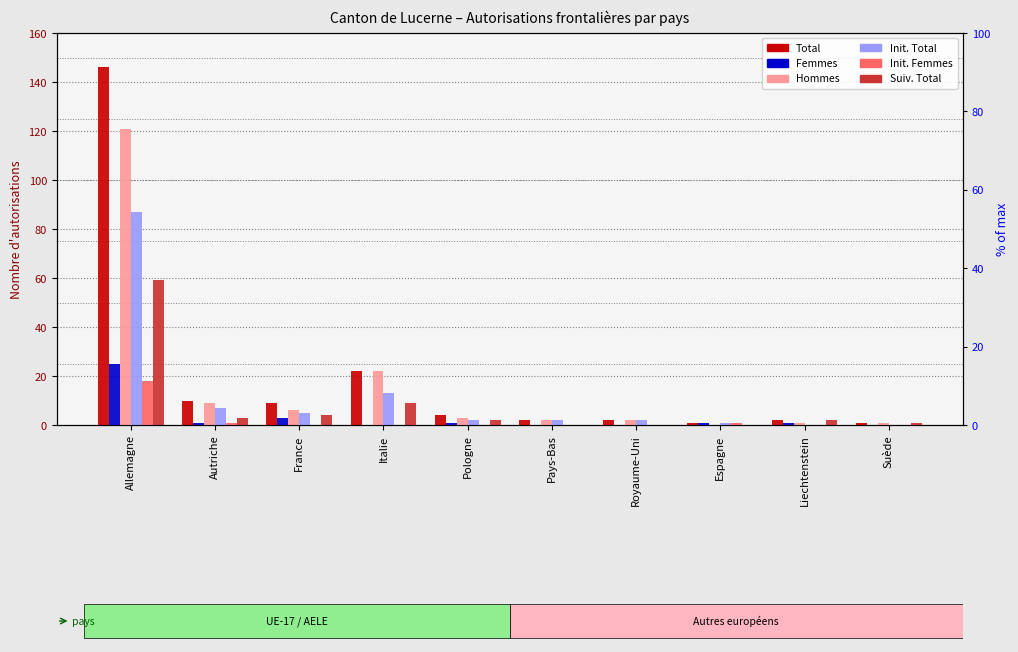

Reading left to right, what are all the values shown in this chart?

Total: Allemagne=146	Autriche=10	France=9	Italie=22	Pologne=4	Pays-Bas=2	Royaume-Uni=2	Espagne=1	Liechtenstein=2	Suède=1
Femmes: Allemagne=25	Autriche=1	France=3	Italie=0	Pologne=1	Pays-Bas=0	Royaume-Uni=0	Espagne=1	Liechtenstein=1	Suède=0
Hommes: Allemagne=121	Autriche=9	France=6	Italie=22	Pologne=3	Pays-Bas=2	Royaume-Uni=2	Espagne=0	Liechtenstein=1	Suède=1
Init. Total: Allemagne=87	Autriche=7	France=5	Italie=13	Pologne=2	Pays-Bas=2	Royaume-Uni=2	Espagne=1	Liechtenstein=0	Suède=0
Init. Femmes: Allemagne=18	Autriche=1	France=0	Italie=0	Pologne=0	Pays-Bas=0	Royaume-Uni=0	Espagne=1	Liechtenstein=0	Suède=0
Suiv. Total: Allemagne=59	Autriche=3	France=4	Italie=9	Pologne=2	Pays-Bas=0	Royaume-Uni=0	Espagne=0	Liechtenstein=2	Suède=1